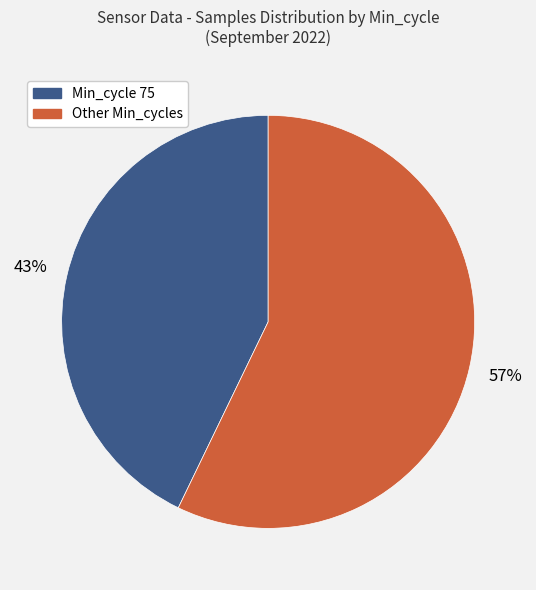

To the nearest percent, what is the difference between the largest and smallest slice percentages?

14%